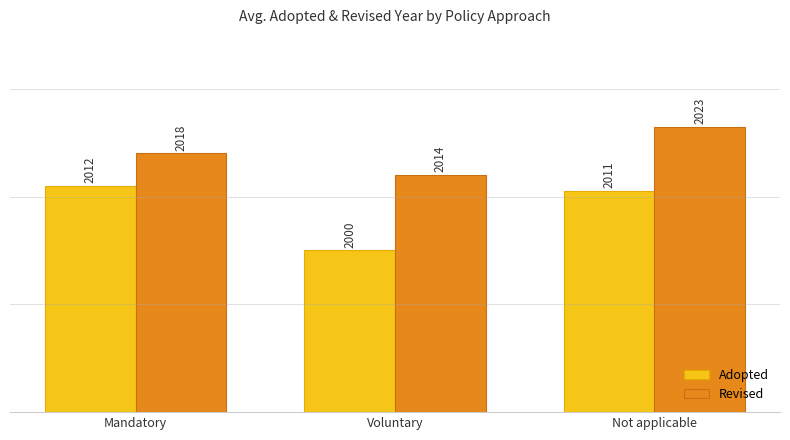

What is the difference between the highest and lowest values at Not applicable?

12